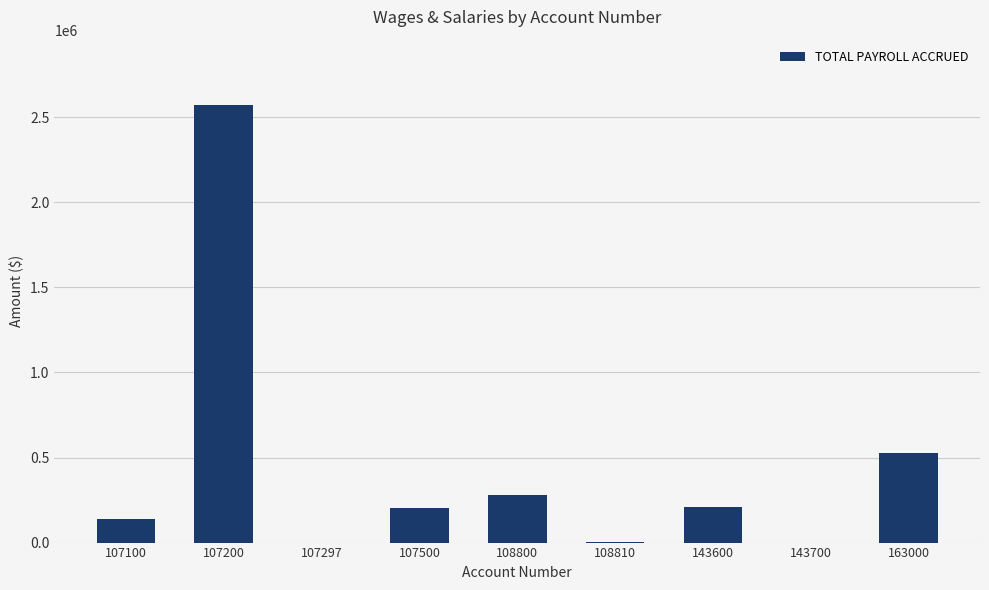

Where does the data first go above 201296?

107200